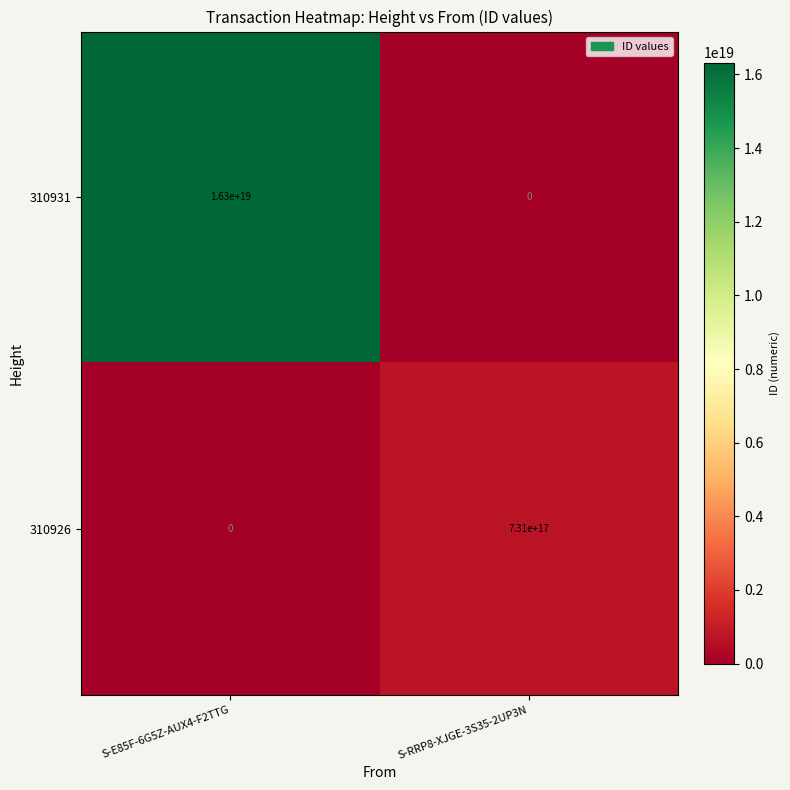

At which label is 310931 closest to 8150000000000000000?

S-E85F-6G5Z-AUX4-F2TTG